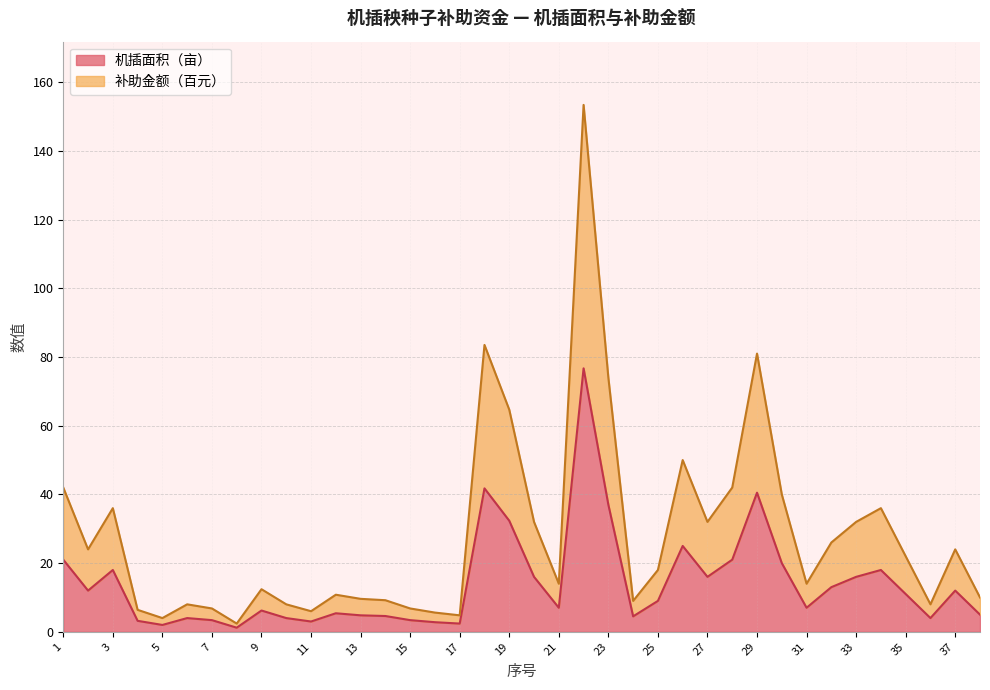

At which category does 机插面积（亩） reach its first local valley?

2